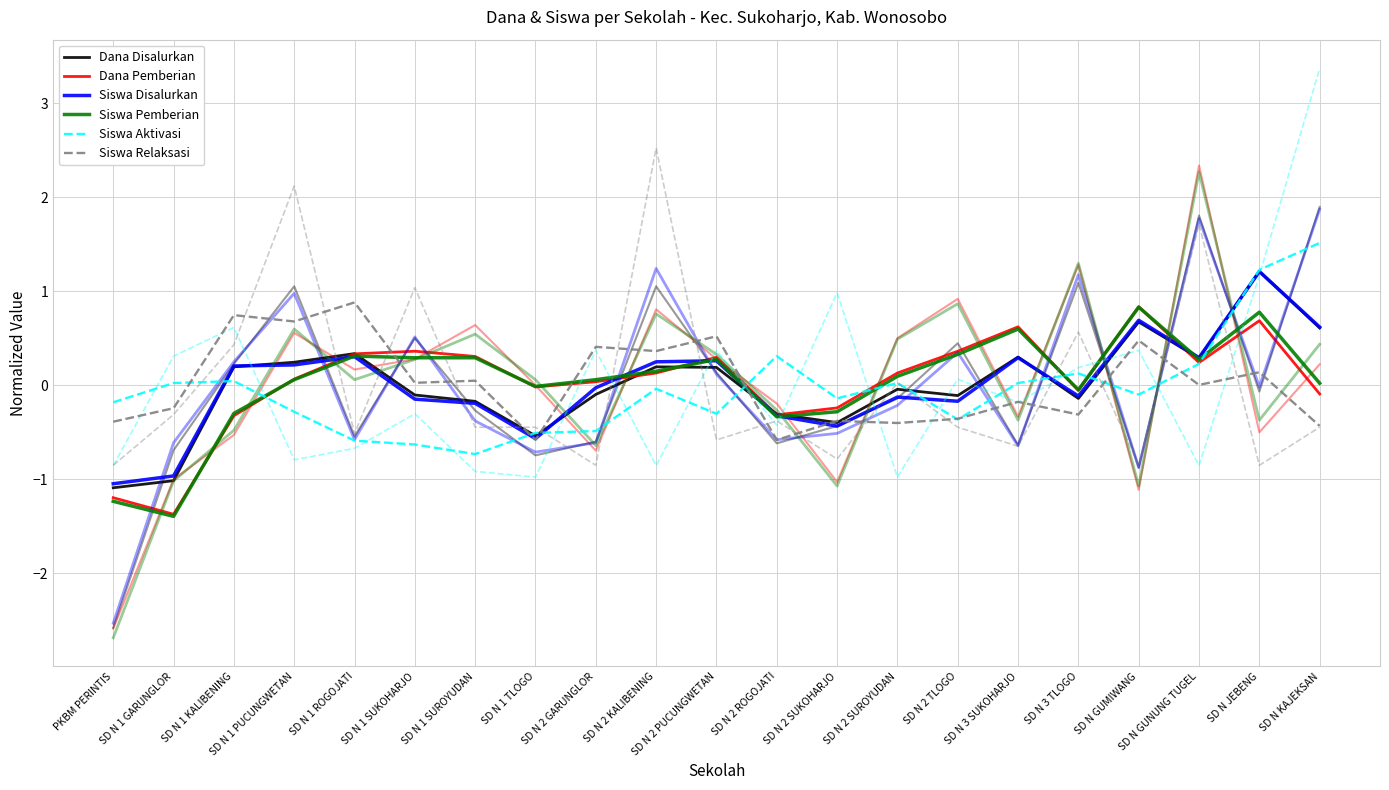

True or false: Siswa Pemberian and Dana Pemberian intersect in this chart.

True